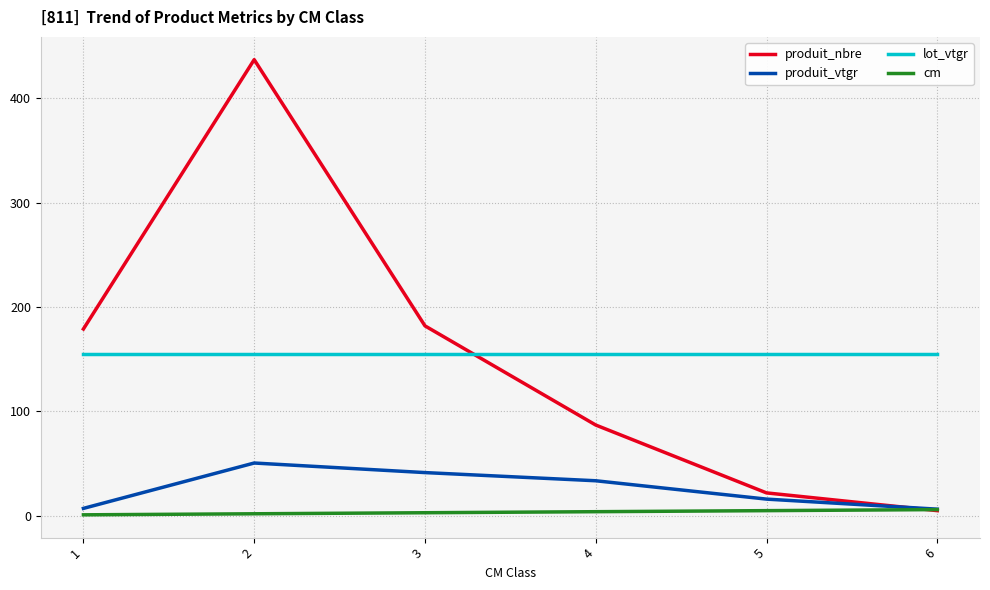

Is this an area chart (filled region under the line)?

No